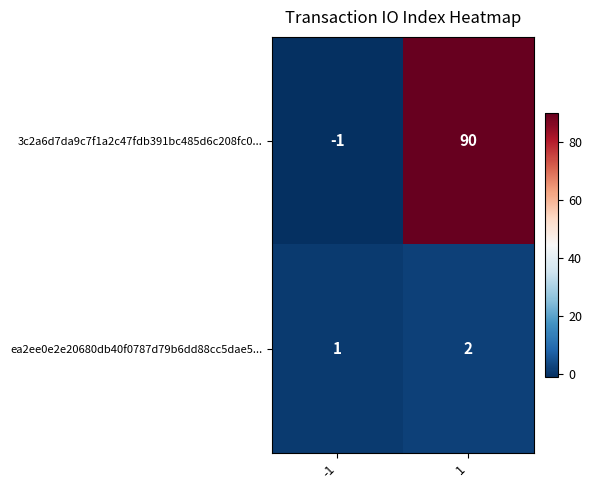

What is the difference between the maximum and minimum values in the 3c2a6d7da9c7f1a2c47fdb391bc485d6c208fc0... series?

91